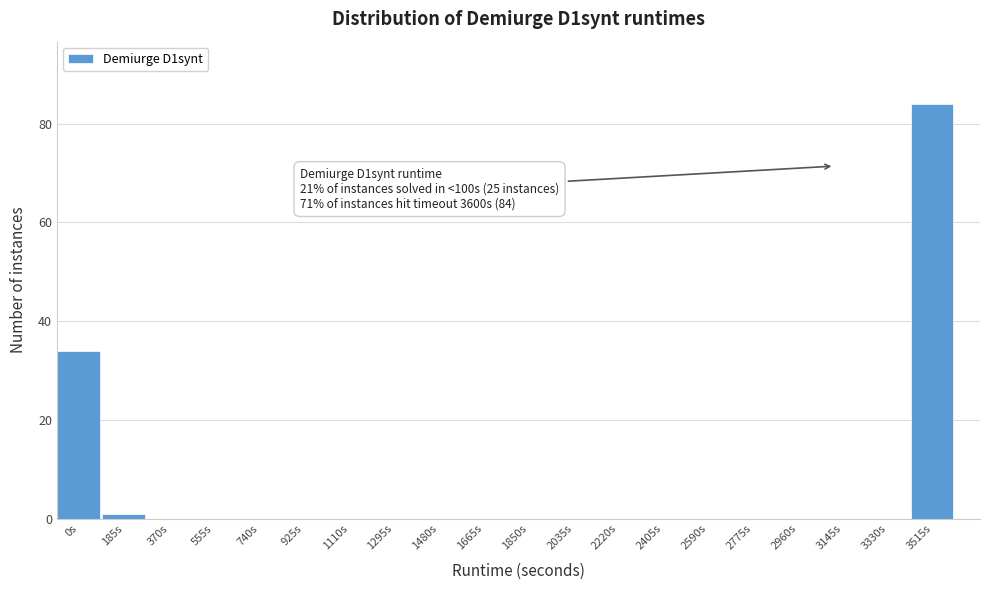

Reading right to left, transcribe all the data shown in this chart.

3515s=84	3330s=0	3145s=0	2960s=0	2775s=0	2590s=0	2405s=0	2220s=0	2035s=0	1850s=0	1665s=0	1480s=0	1295s=0	1110s=0	925s=0	740s=0	555s=0	370s=0	185s=1	0s=34